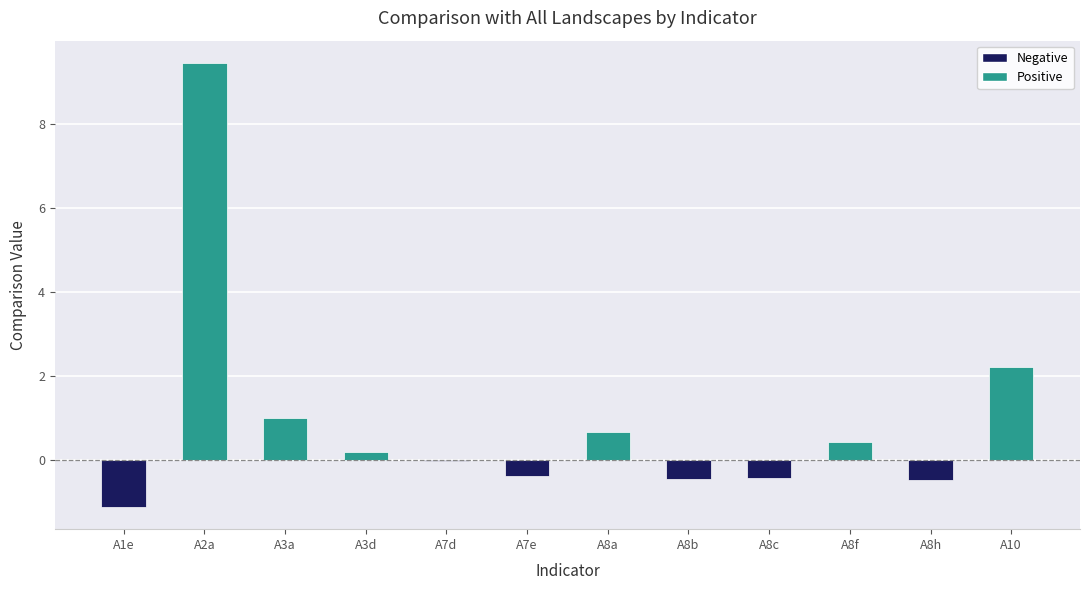

True or false: the data shows 1.6 at A3a.

False